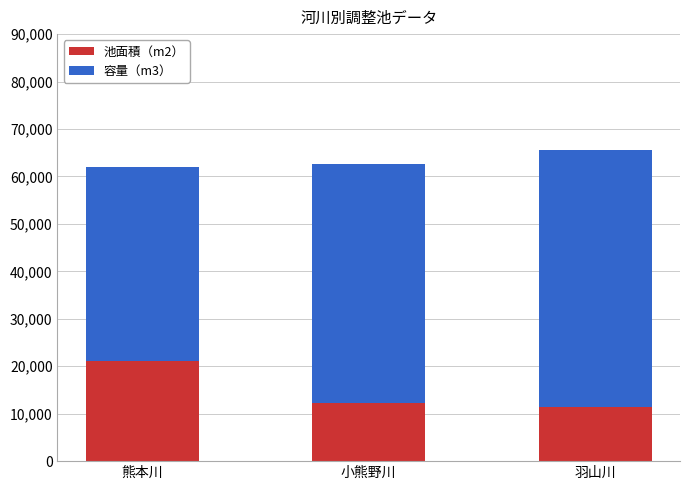

The value of 池面積（m2） at 羽山川 is 20103. True or false?

False